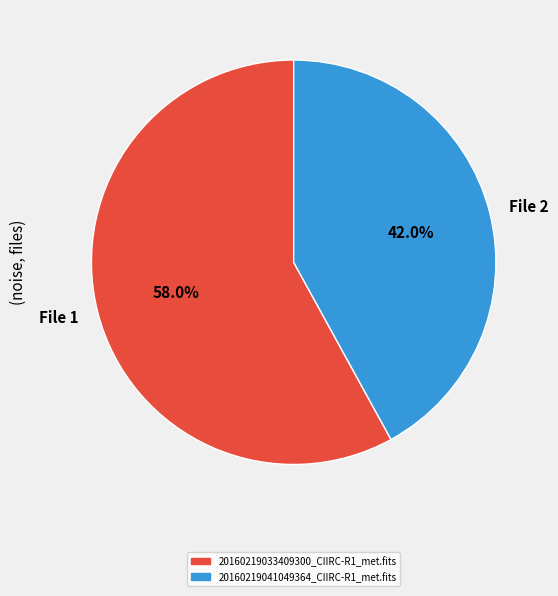

Rank the categories by value from lowest to highest.

File 2, File 1